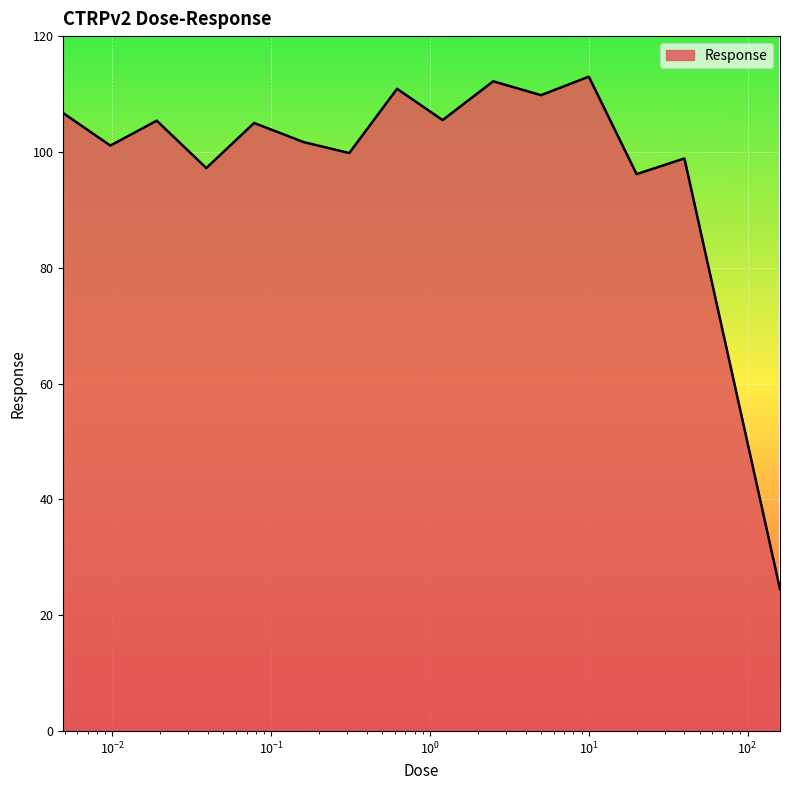

What is the difference between the maximum and minimum values?

88.5